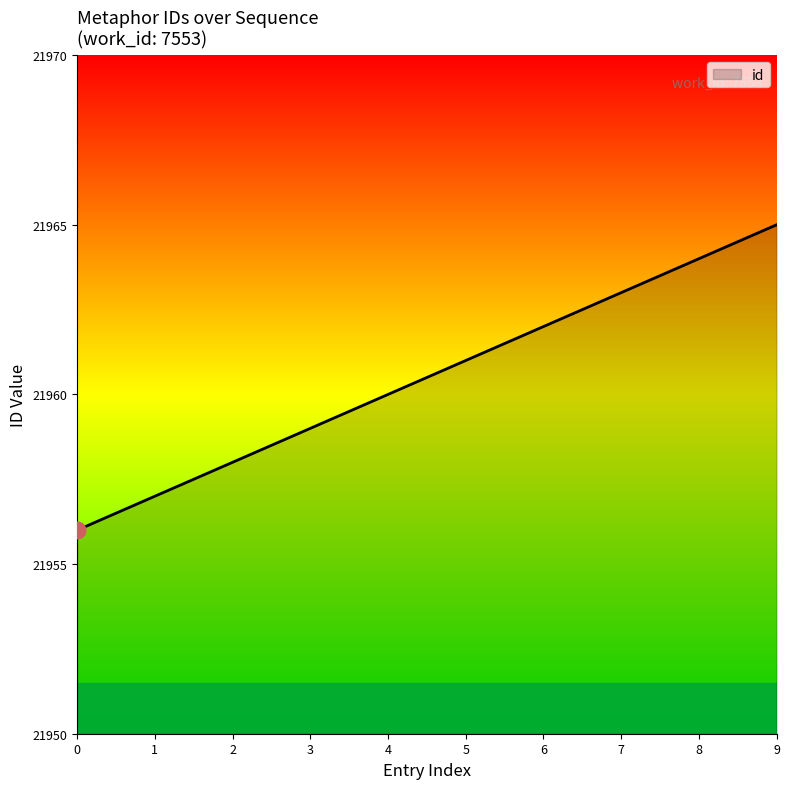

True or false: the data shows 11434 at 7.

False